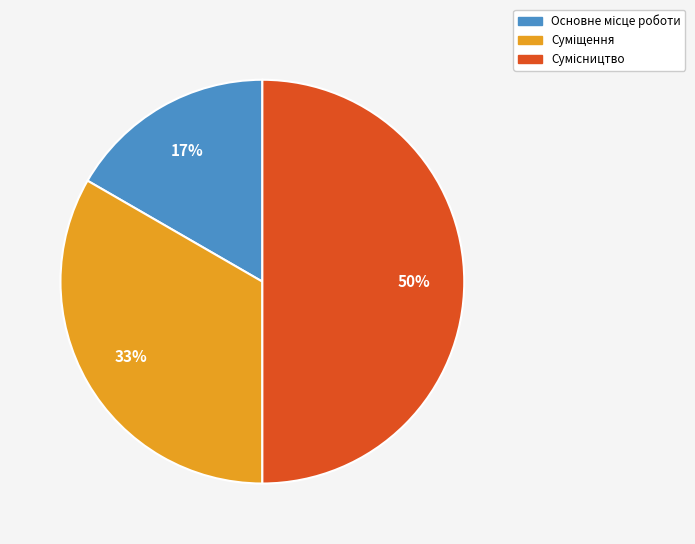

To the nearest percent, what is the average slice percentage?

33%